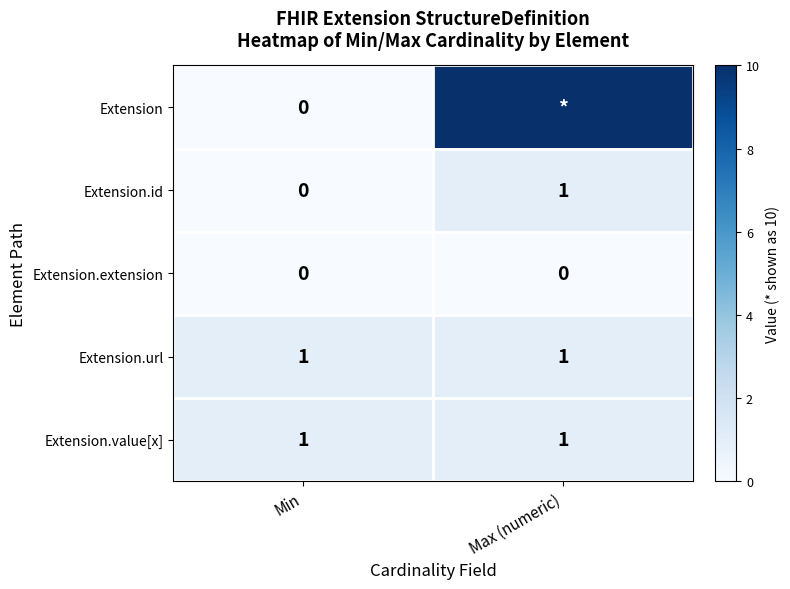

Which has a higher value, Max (numeric) or Min?

Max (numeric)